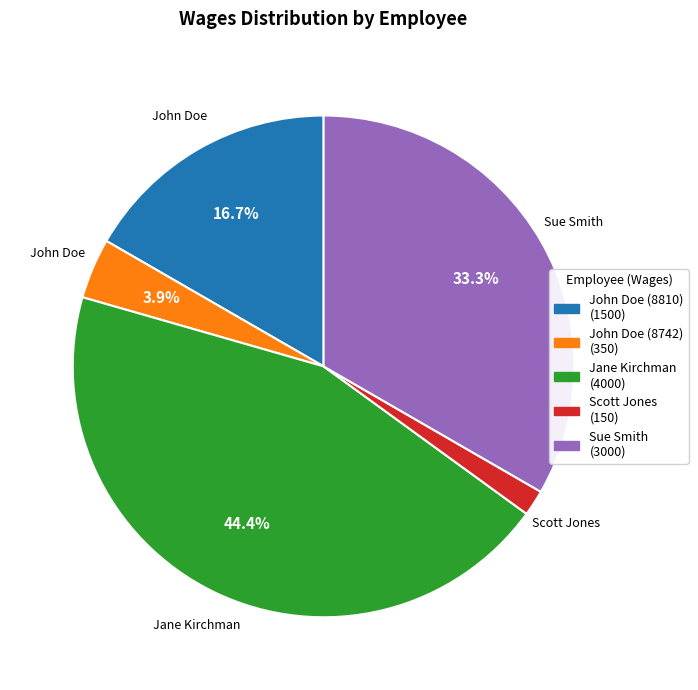

Is there any slice that represents more than half of the pie?

No